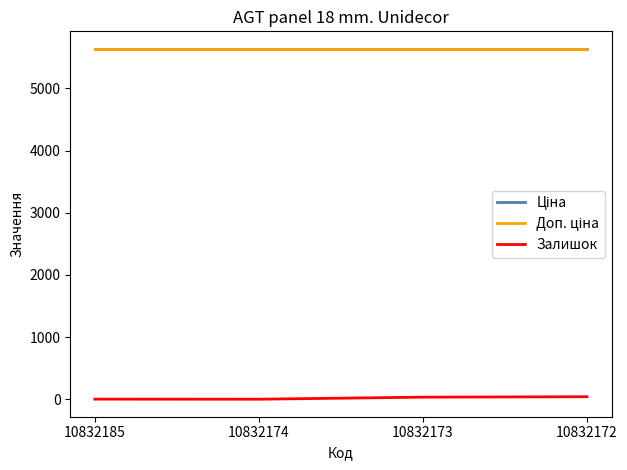

Reading right to left, list all the values displayed in this chart.

Ціна: 10832172=5636	10832173=5636	10832174=5636	10832185=5636
Доп. ціна: 10832172=5636	10832173=5636	10832174=5636	10832185=5636
Залишок: 10832172=40	10832173=33	10832174=0	10832185=1